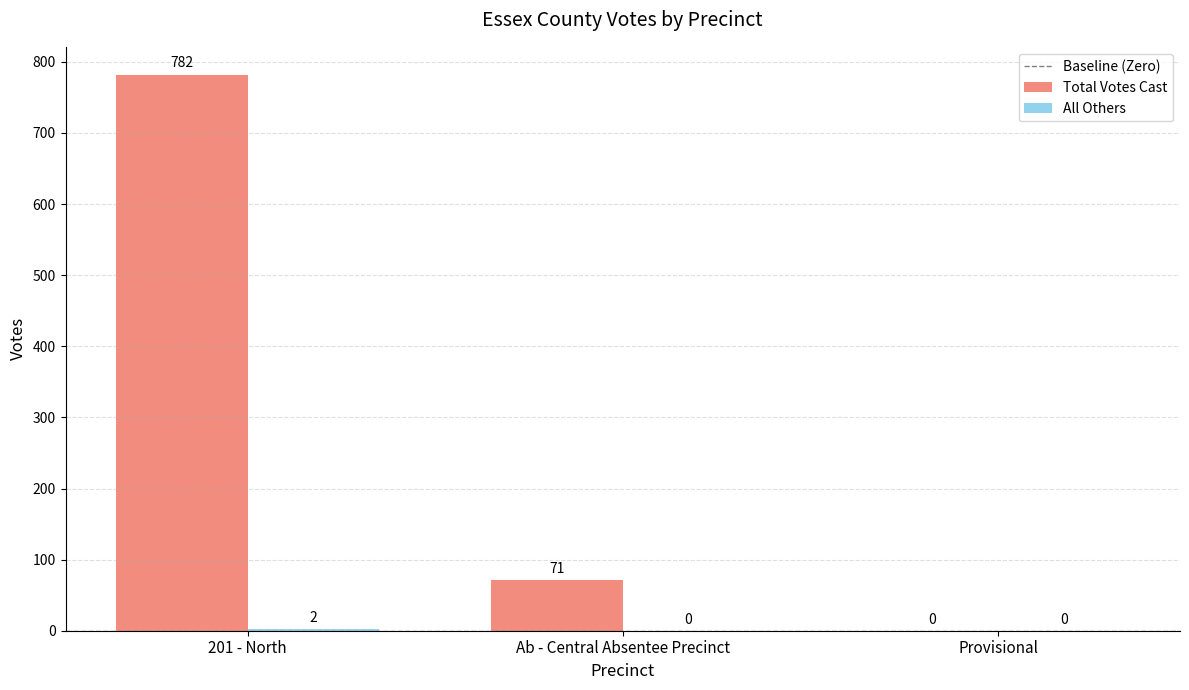

Which series changed the most between 201 - North and Ab - Central Absentee Precinct?

Total Votes Cast